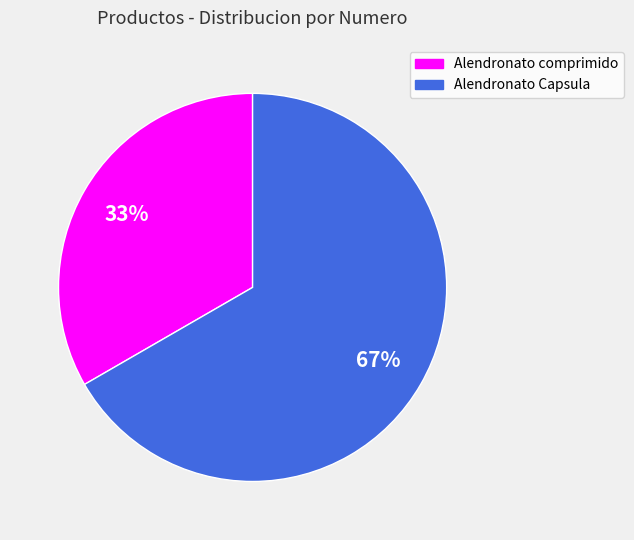

To the nearest percent, what percentage of the pie is Alendronato Capsula?

67%